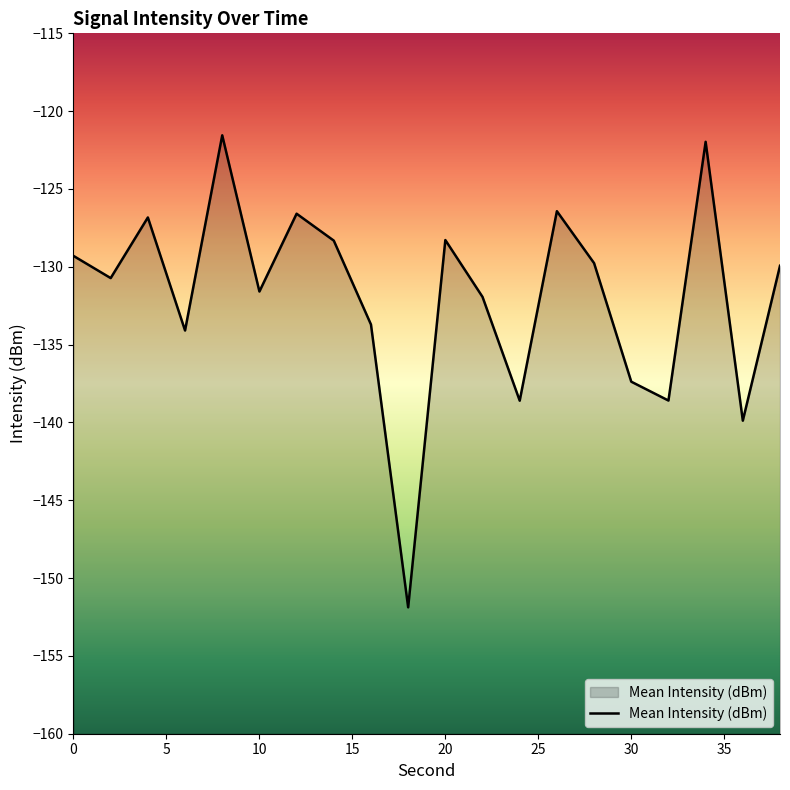

True or false: there are more than 1 points higher than both neighbors.

True